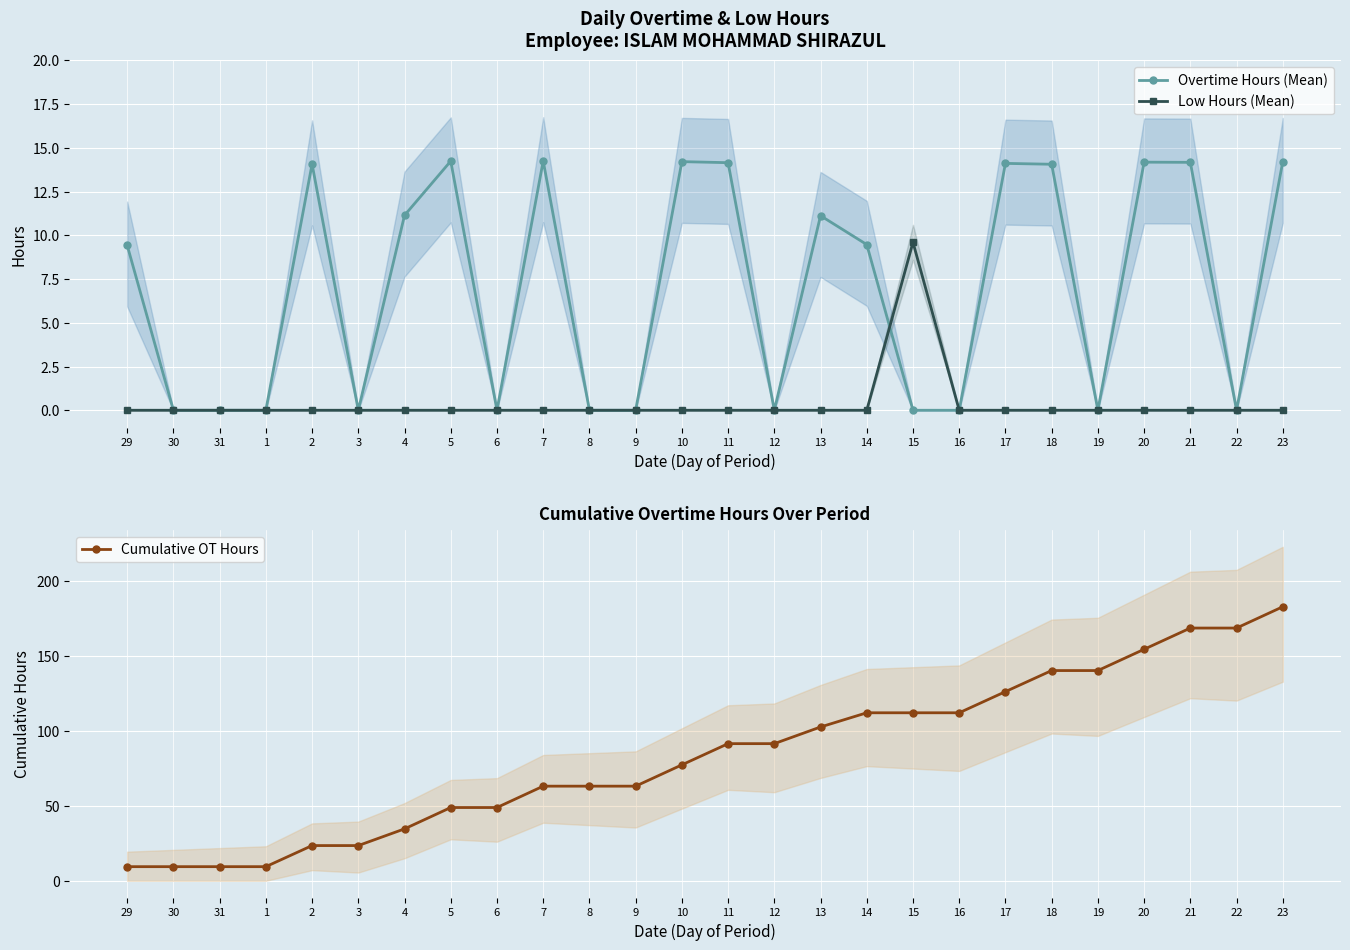

What is the difference between the highest and lowest values at 8?

63.1